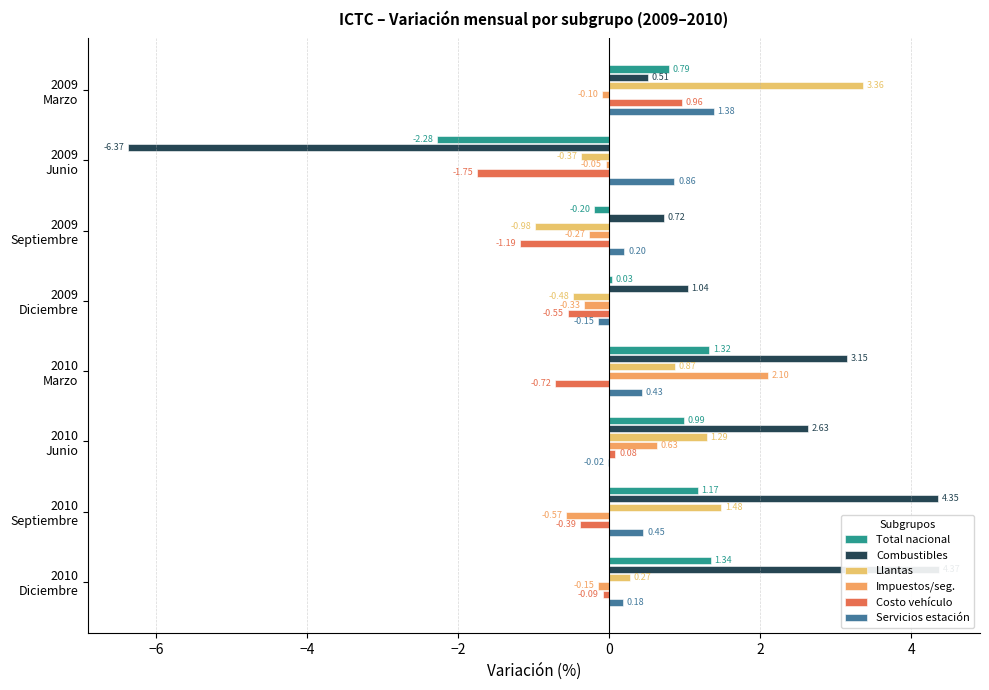

What is the approximate value of Impuestos/seg. at 2009 Septiembre?

-0.3